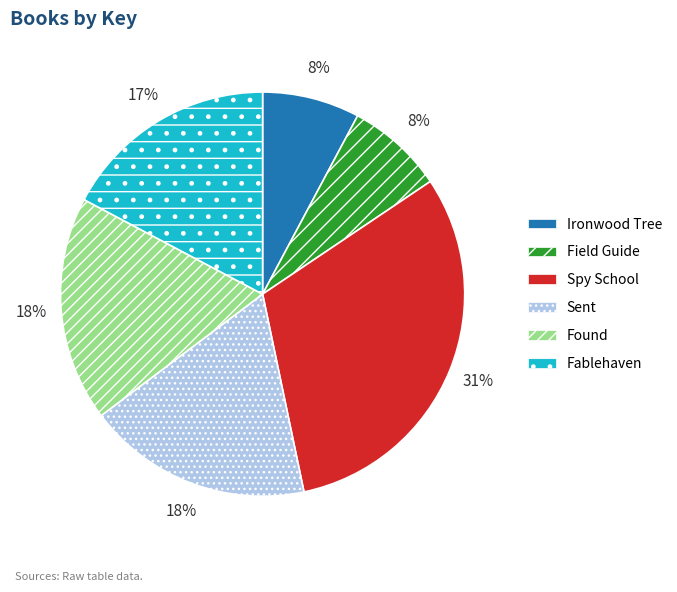

To the nearest percent, what is the average slice percentage?

17%